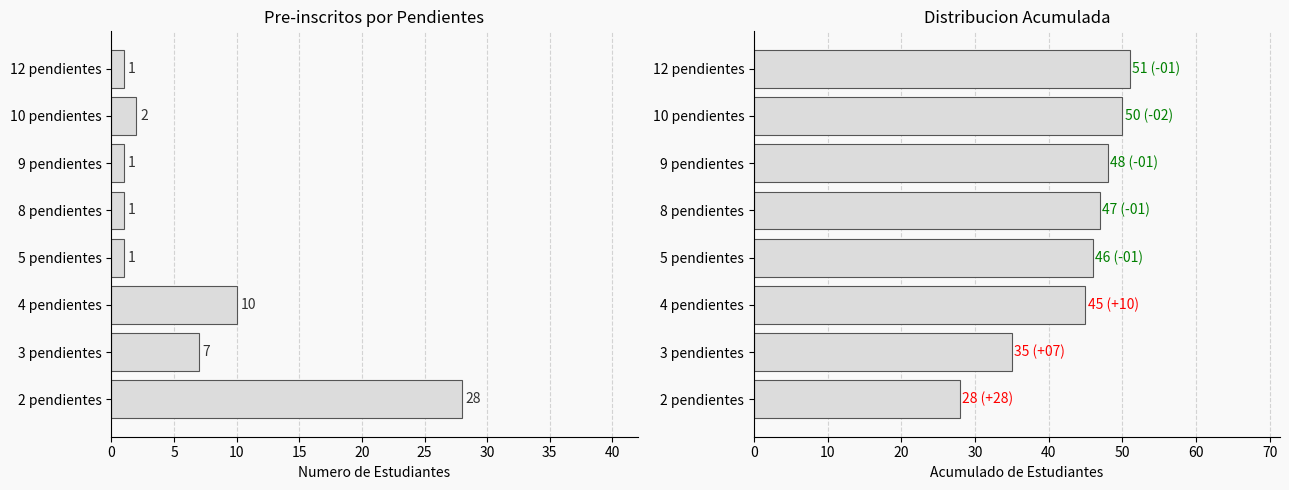

List the series in order of their peak value, highest first.

Cumulative Count, Count